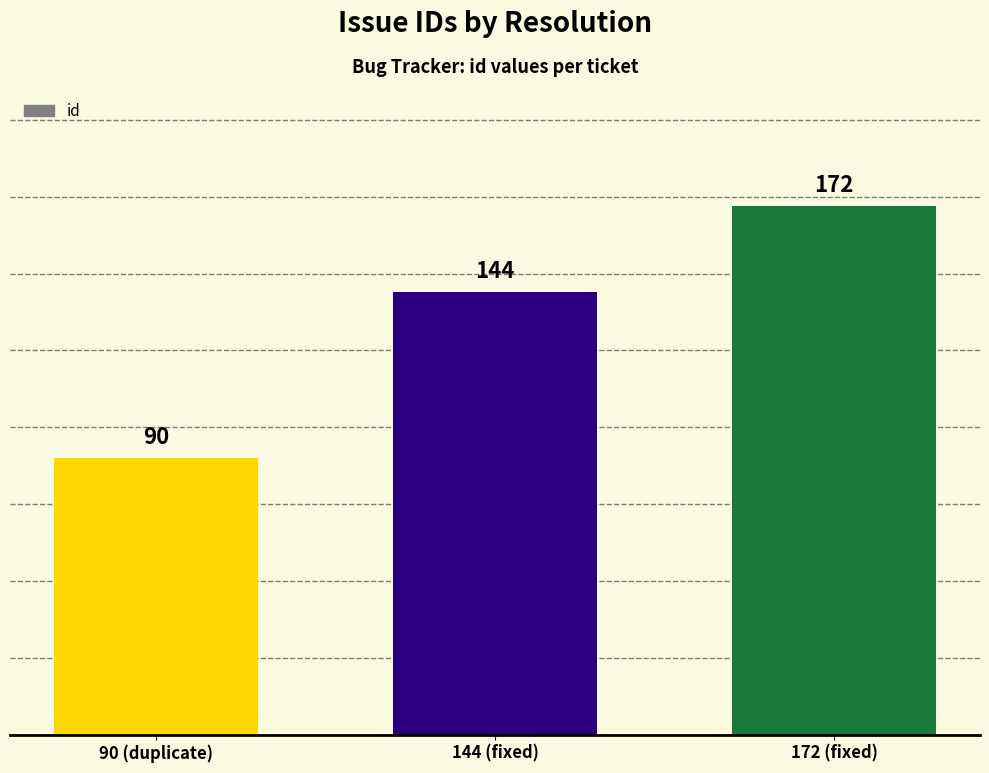

At which category does the chart reach its peak across all series?

172 (fixed)